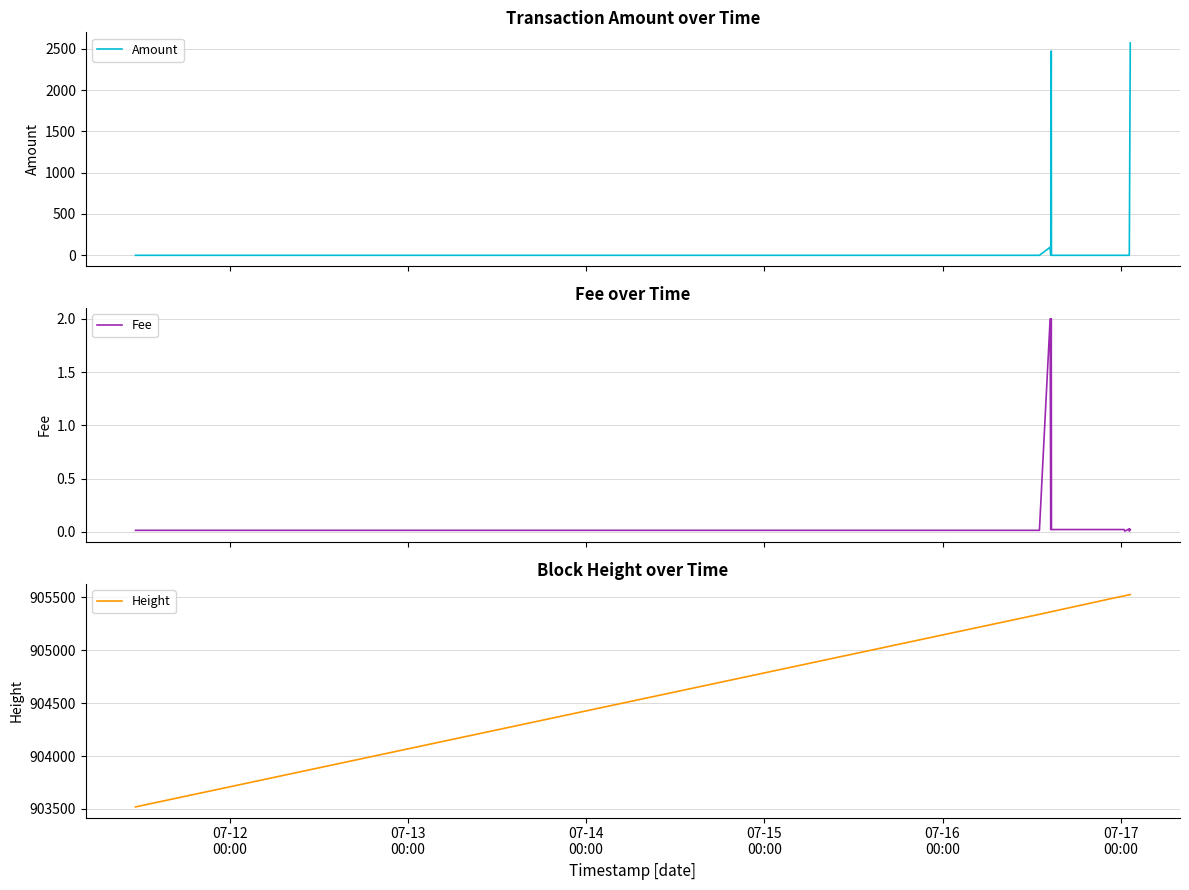

Which series has the widest spread of values?

Amount